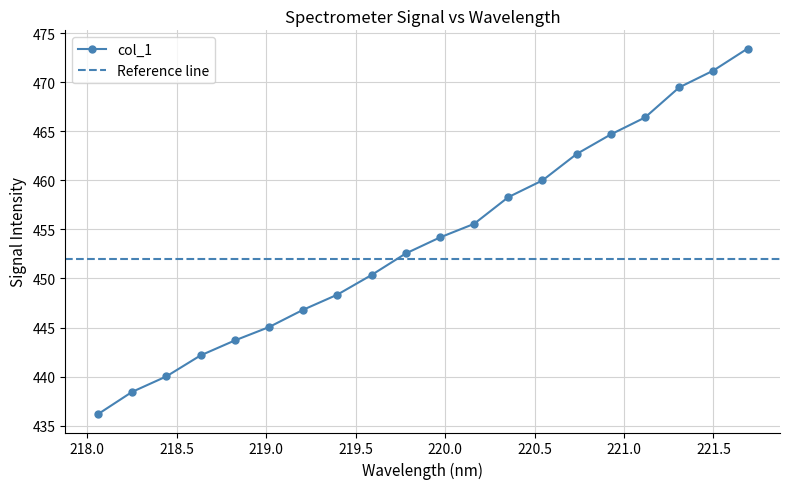

Is it true that the value at 220.3533 is 458.3?

True